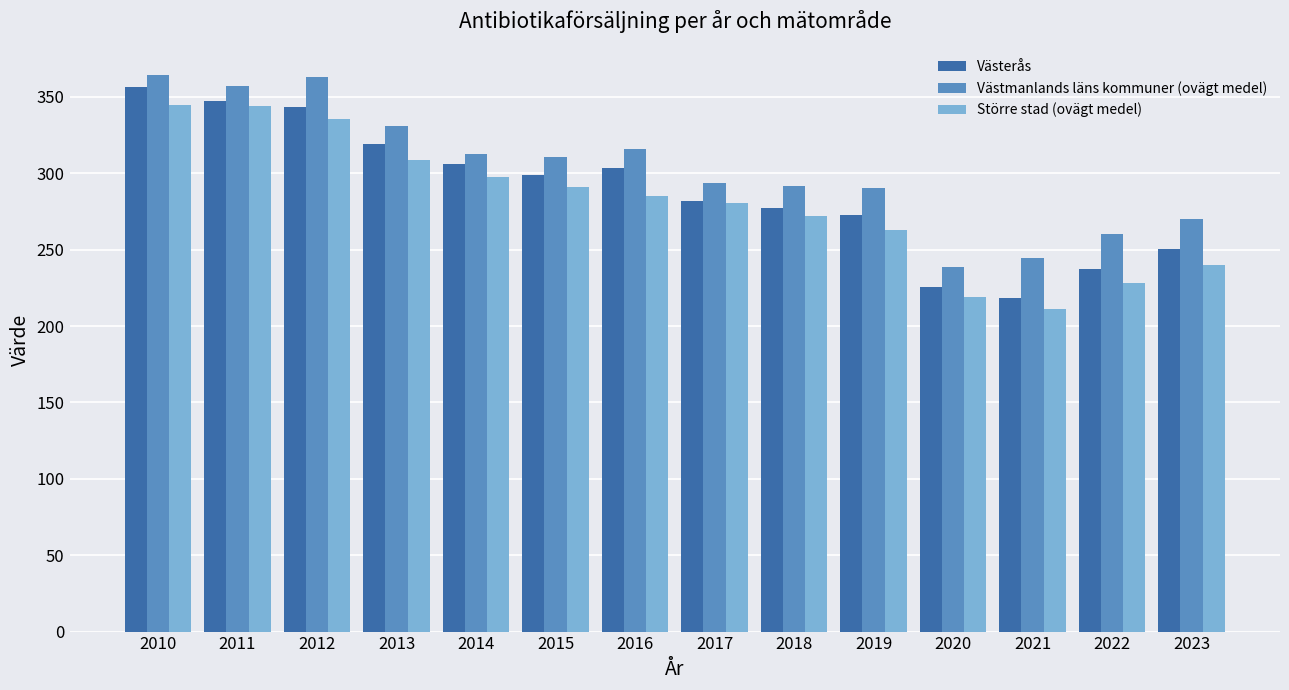

Where is Större stad (ovägt medel) nearest to the value 278?

2017